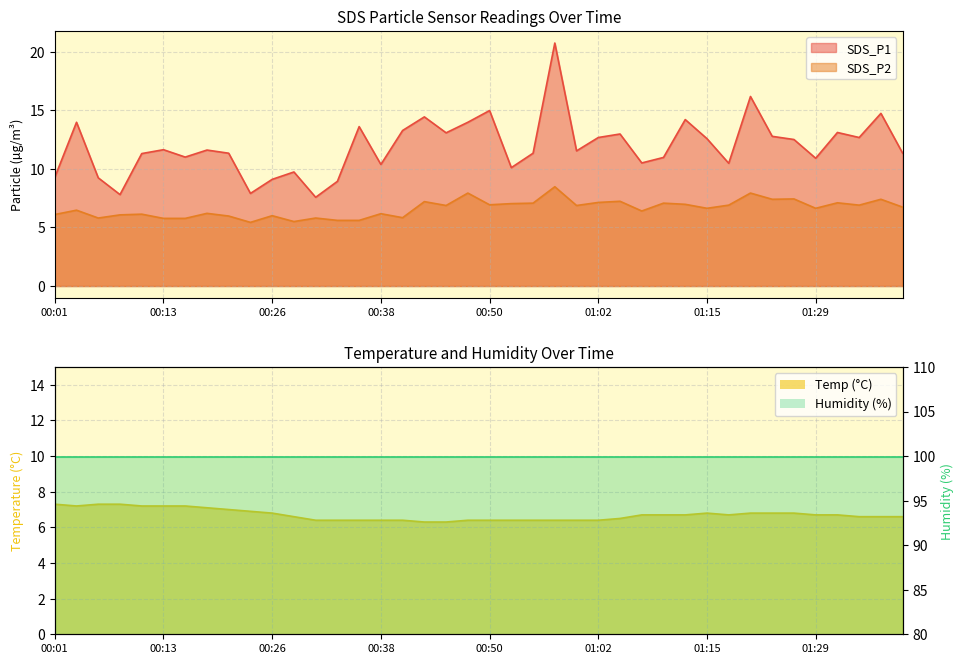

What is the total value across all series at 00:53?

23.5